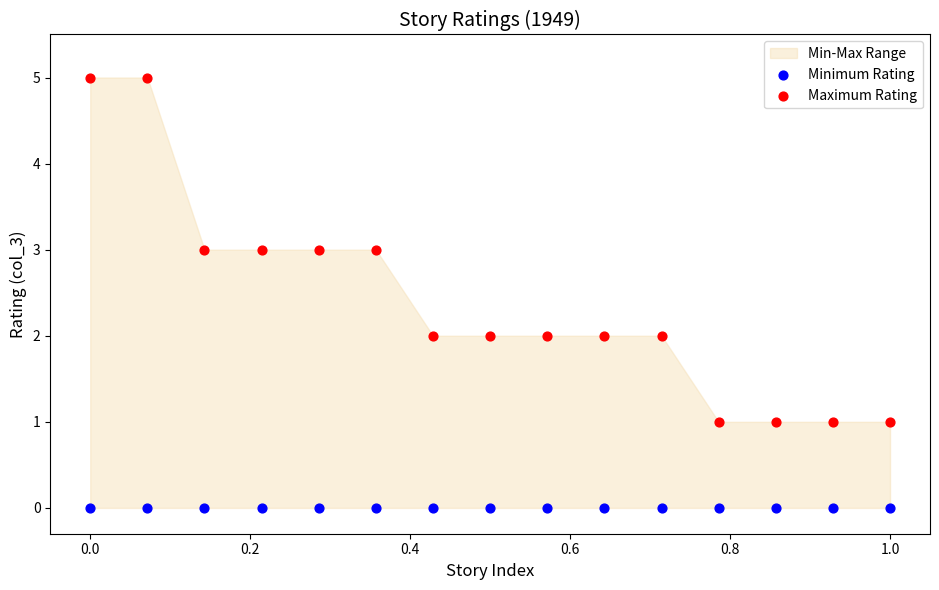

Which series contains the highest Y value?

Maximum Rating